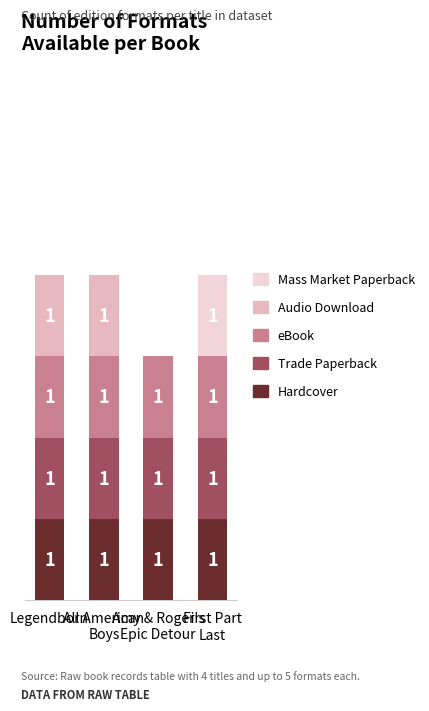

The Mass Market Paperback series shows 2 at First Part
Last. True or false?

False